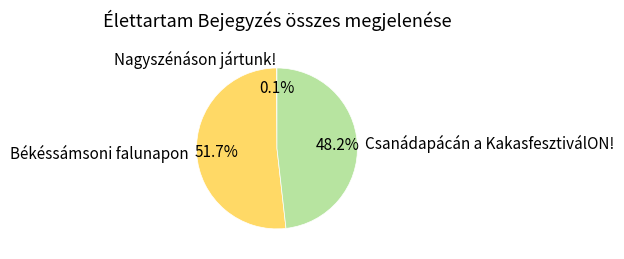

What is the largest slice in the pie chart?

Békéssámsoni falunapon